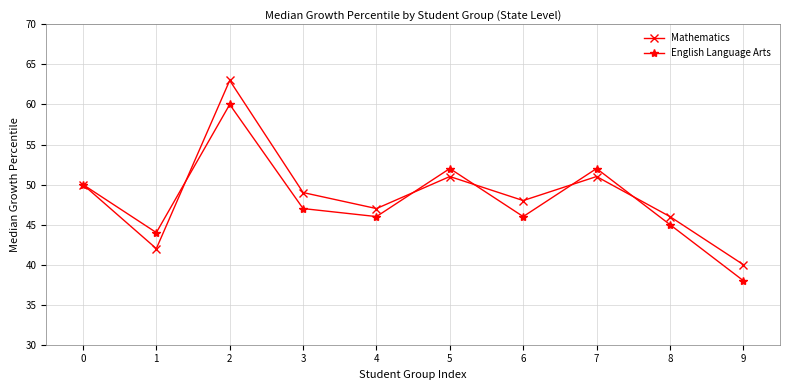

Which series has the largest range (max minus min)?

Mathematics